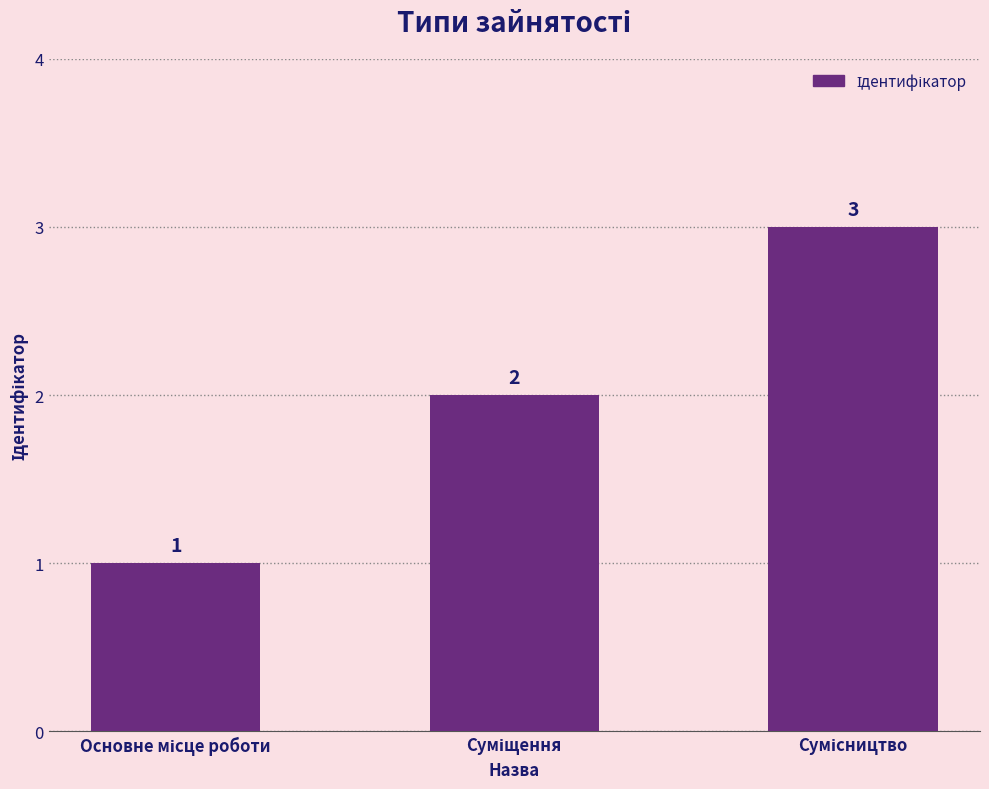

Does the chart contain any negative values?

No